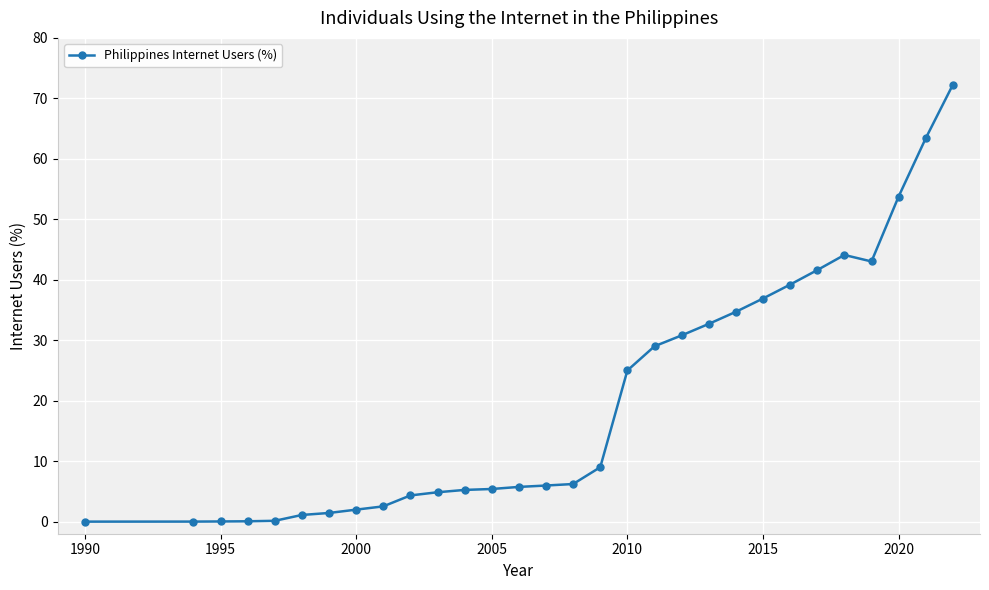

True or false: the data has more than 0 interior local peaks.

True